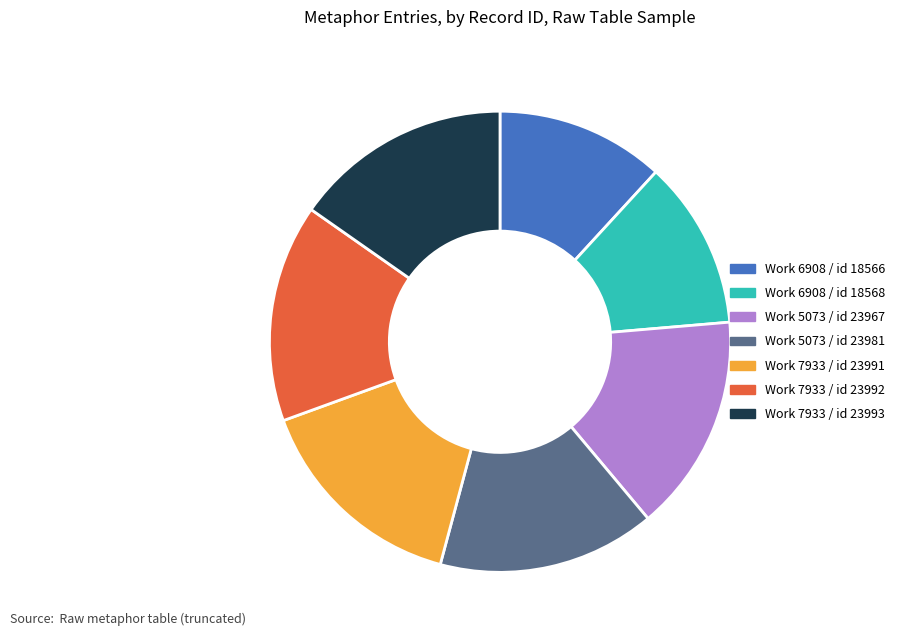

What is the ratio of the value at Work 7933 / id 23993 to the value at Work 6908 / id 18568?

1.3